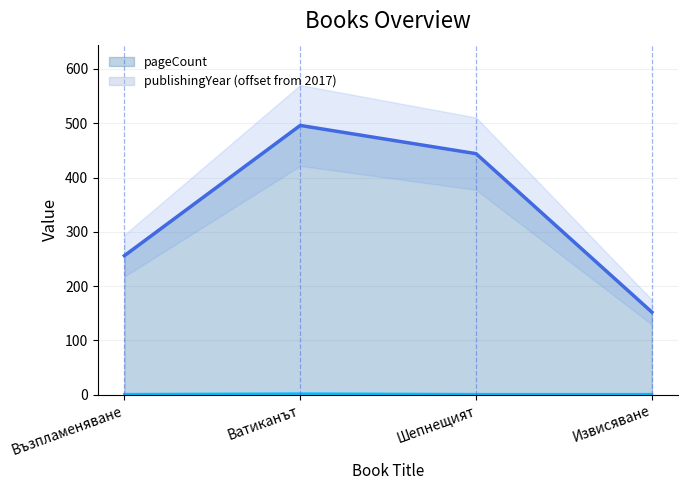

What are all the series names shown in the legend?

pageCount, publishingYear